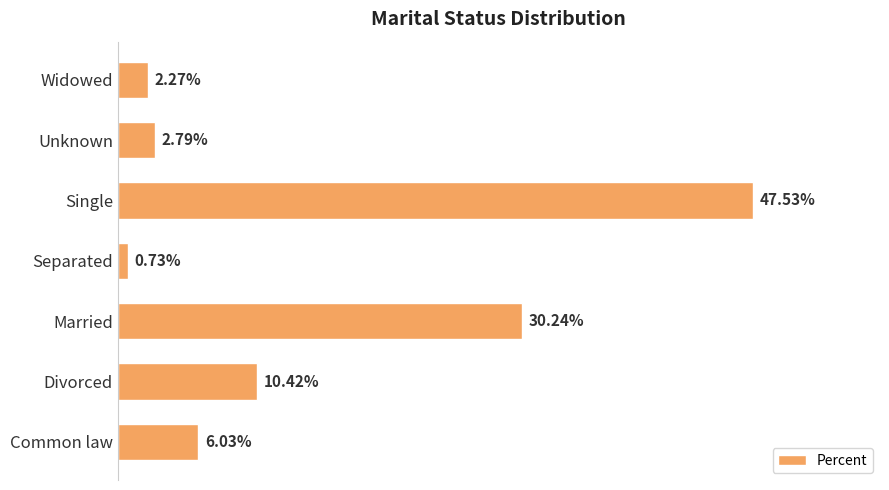

List the labels in order of value, smallest first.

Separated, Widowed, Unknown, Common law, Divorced, Married, Single